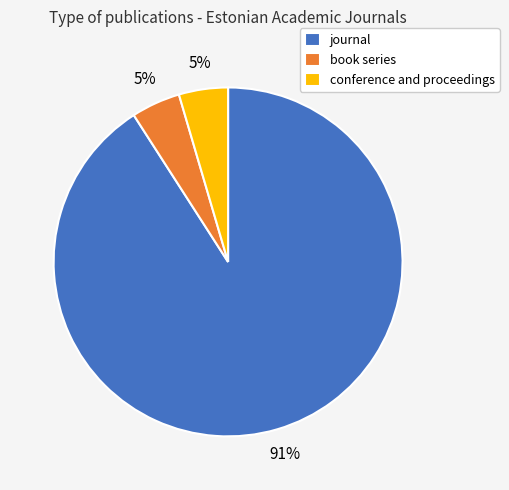

What is the majority slice?

journal